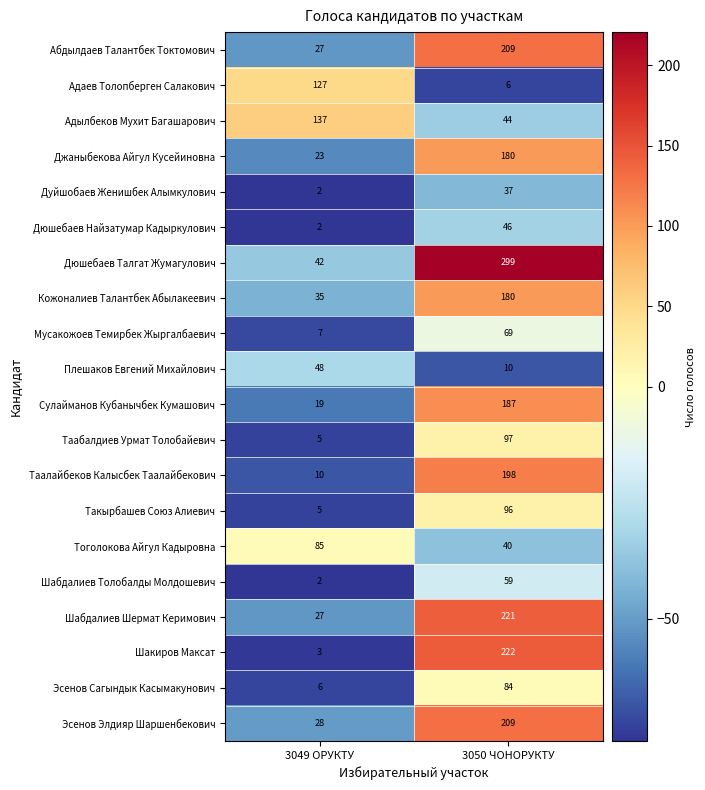

Which category has the lowest value across all series?

3049 ОРУКТУ